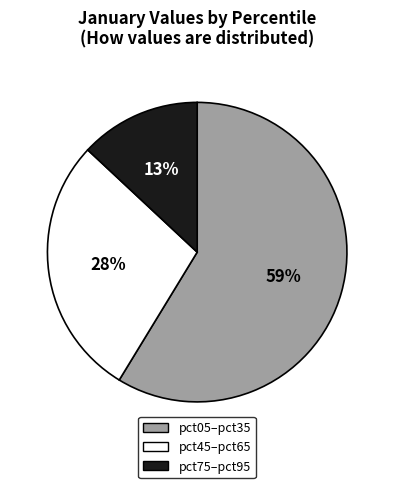

How many segments does this pie chart have?

3